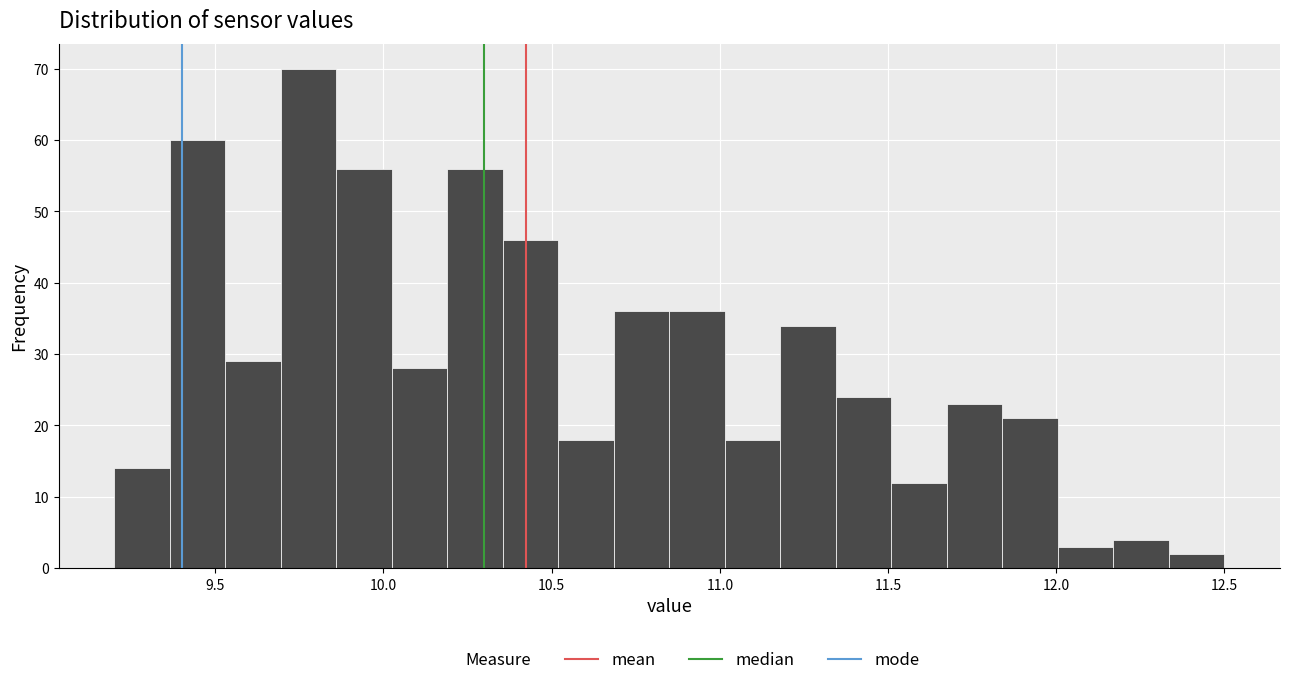

Read against the x-axis, roughly where is the centre of the tallest bar?

9.80